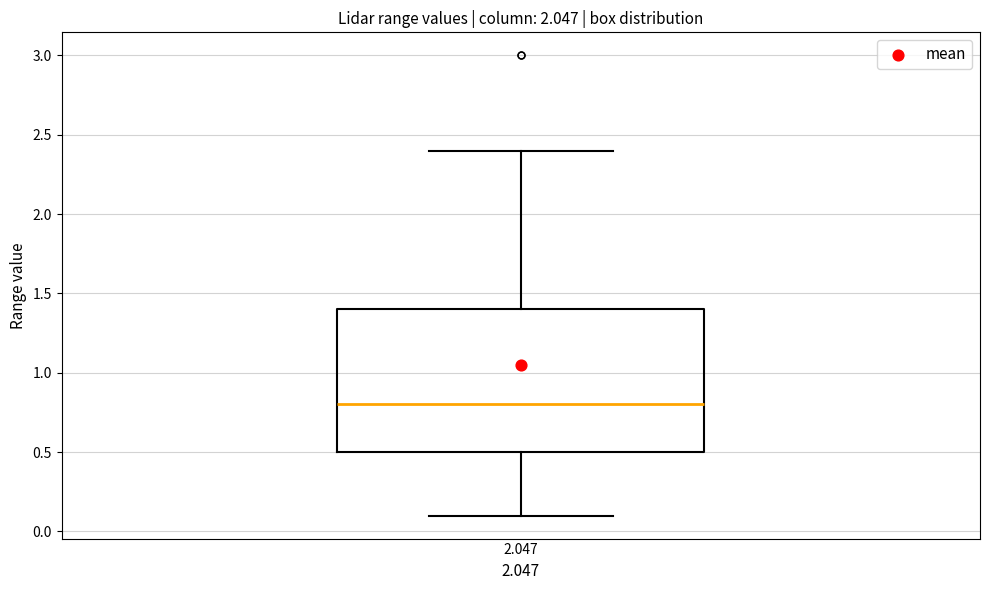

Where is the upper edge of the box at x = 2.047 on the y-axis? The values are not printed on the chart, so give them approximately, as read against the axis.

1.4